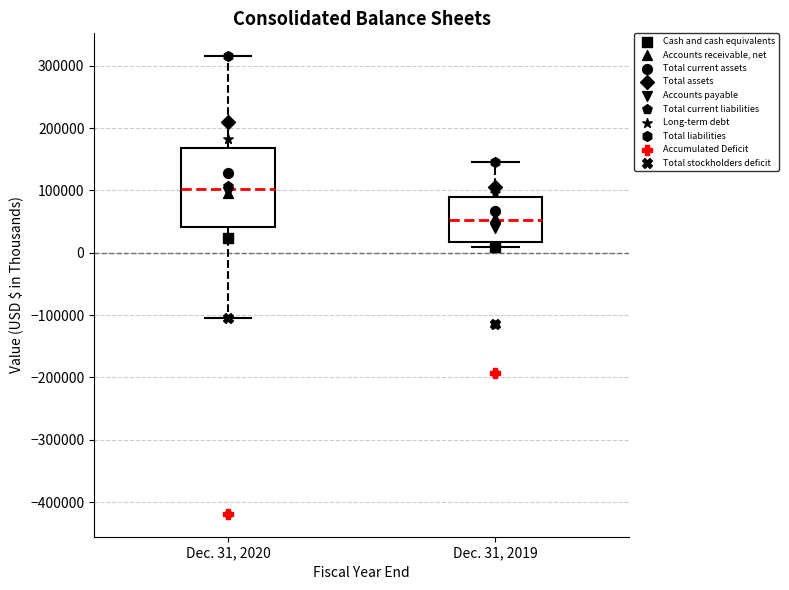

Which box's median line is the lowest?

Dec. 31, 2019